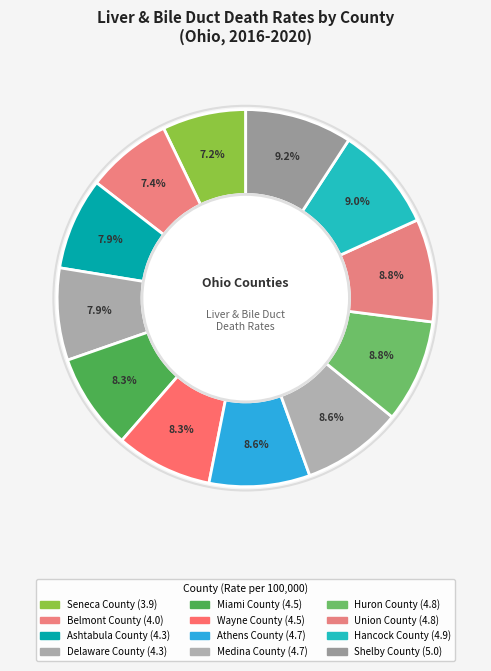

The Hancock County slice represents 14% of the pie. True or false?

False